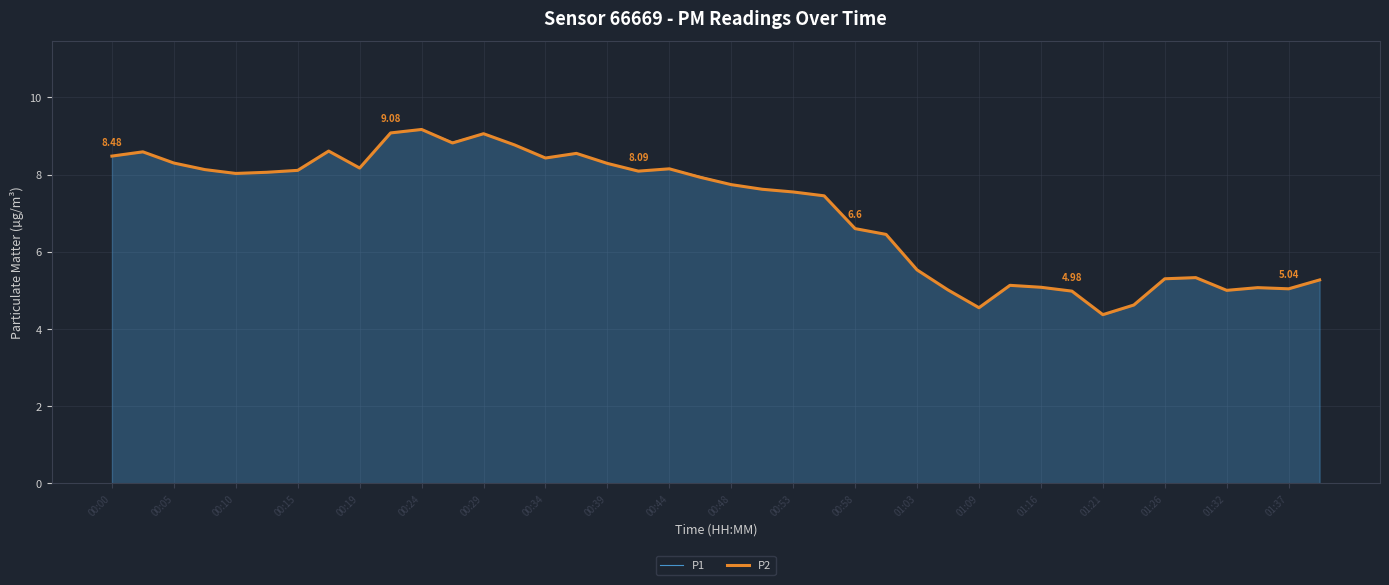

What are all the series names shown in the legend?

P1, P2